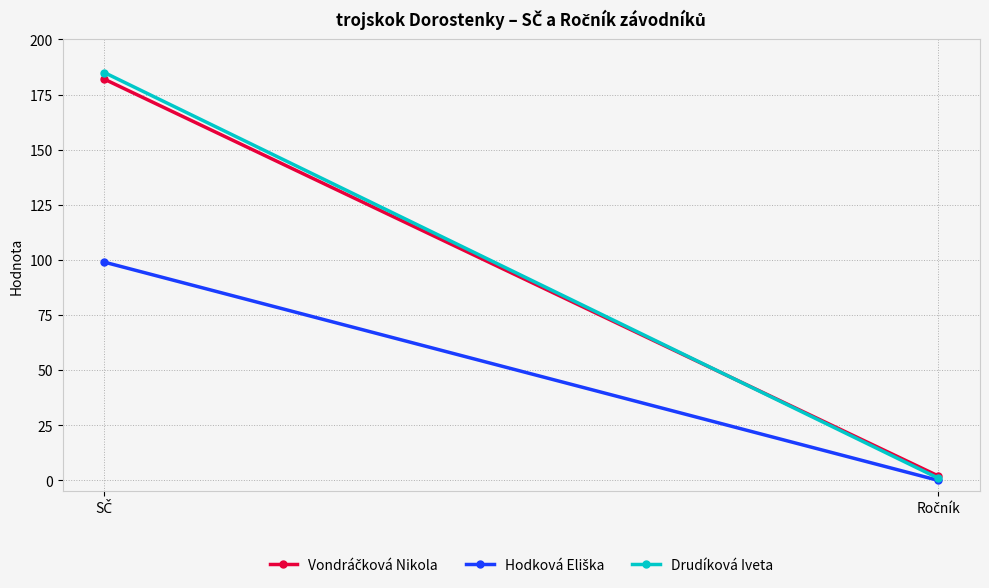

What is the highest value of the Drudíková Iveta series?

185